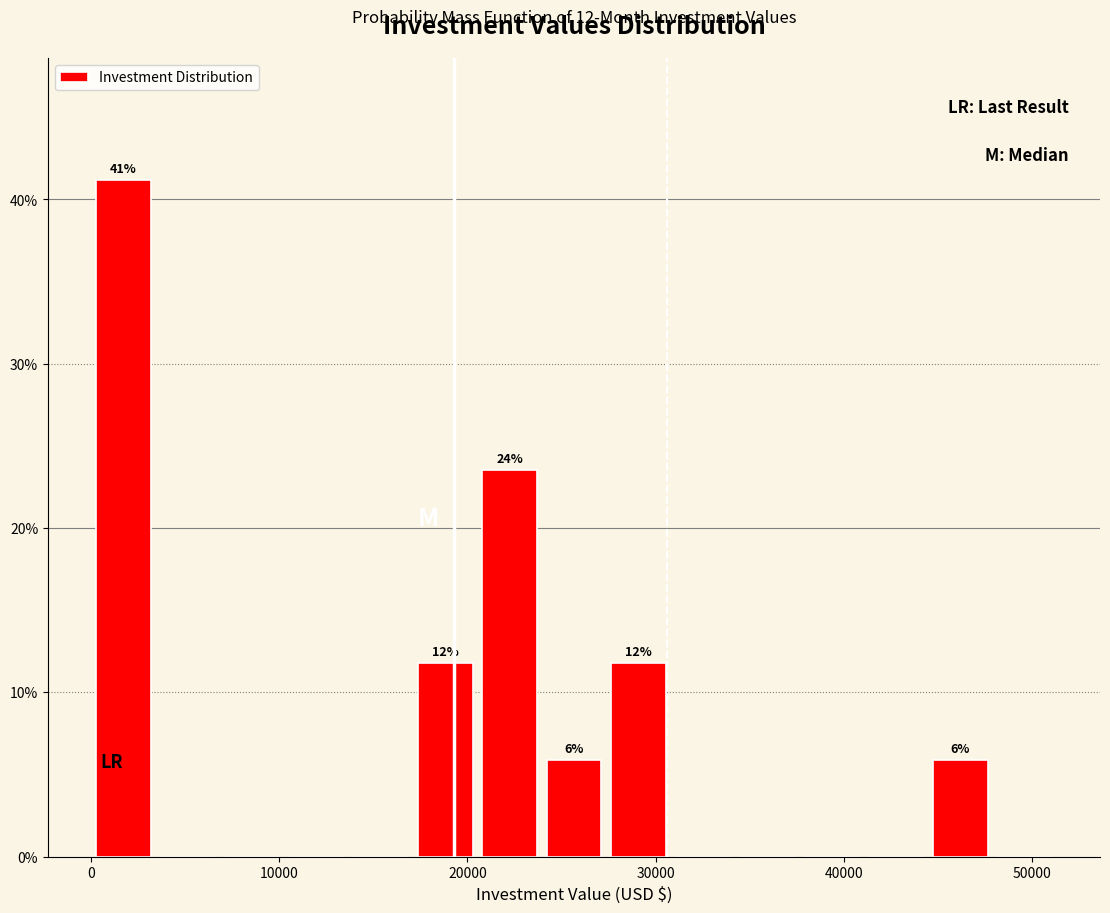

Around what value on the x-axis is the tallest bar? Give the approximate position of its centre, as read against the axis.

2000